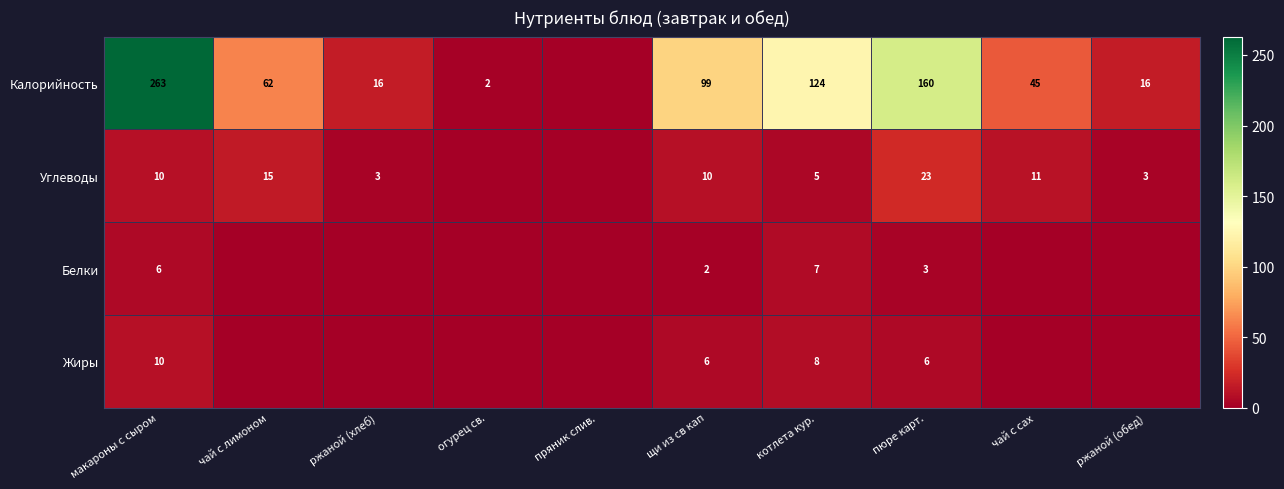

The value of Жиры at макароны с сыром is 2. True or false?

False